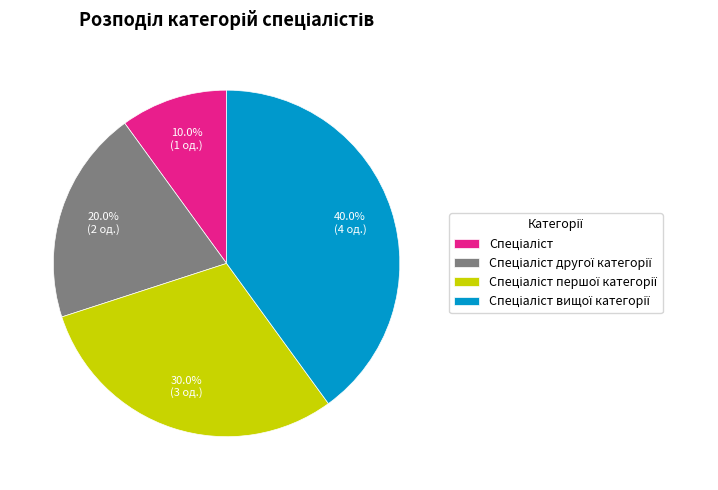

Count the number of slices in the pie.

4